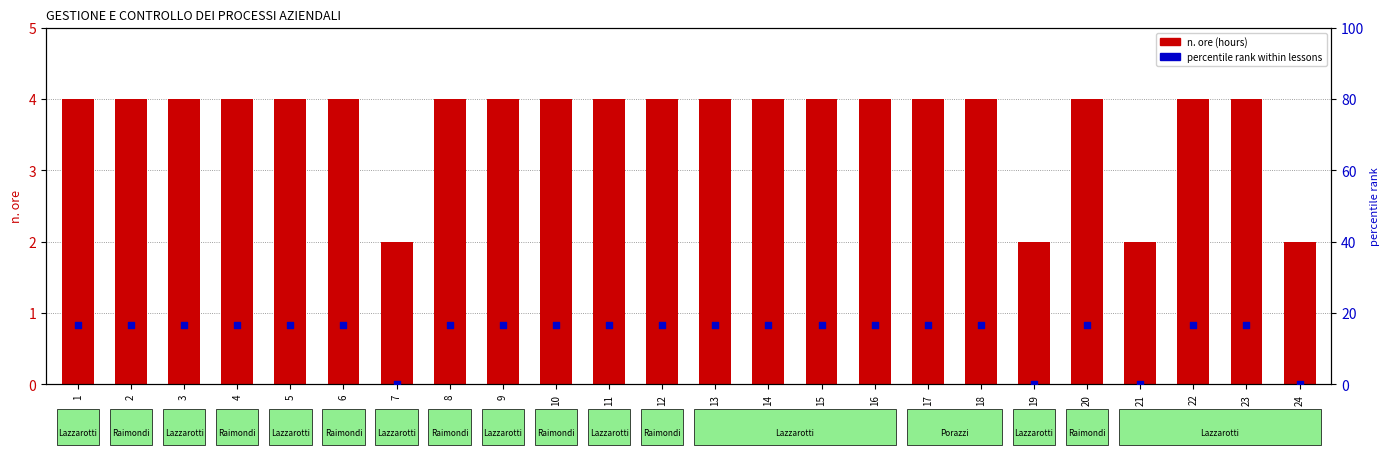

Which series contains the lowest Y value?

percentile rank within lessons